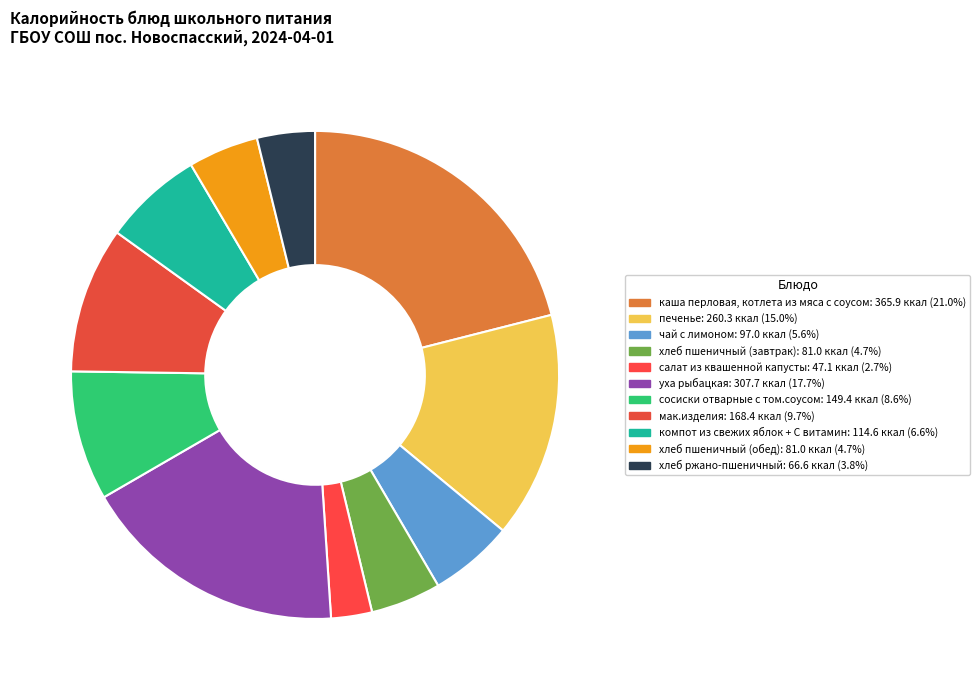

What is the change in value from хлеб пшеничный (завтрак) to сосиски отварные с том.соусом?

+68.4